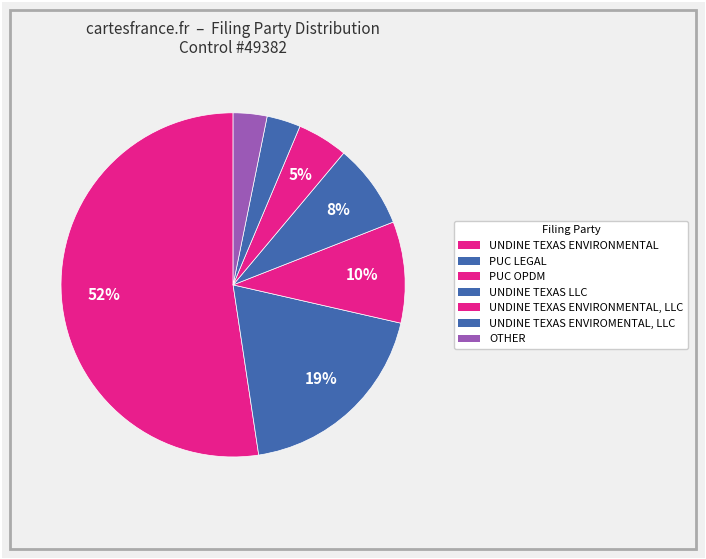

Which slice is the smallest?

UNDINE TEXAS ENVIROMENTAL, LLC